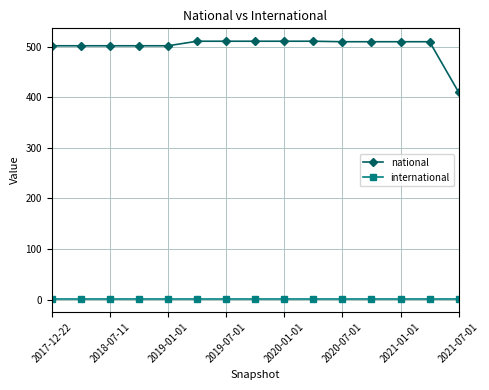

Rank the series by their average value, from lowest to highest.

international, national